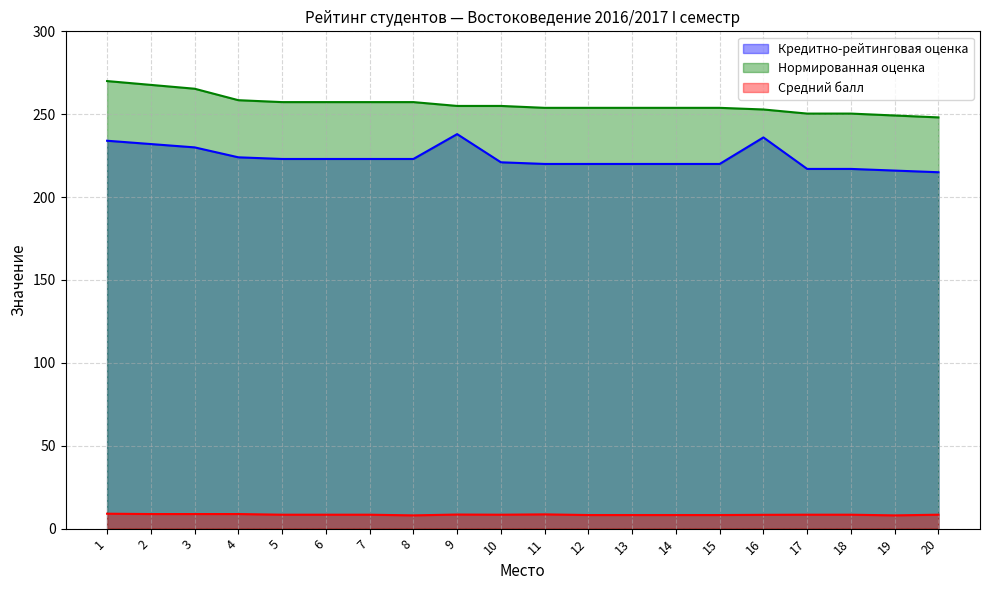

Reading left to right, extract all data points from this chart.

Кредитно-рейтинговая оценка: 1=234.0	2=232.0	3=230.0	4=224.0	5=223.0	6=223.0	7=223.0	8=223.0	9=238.0	10=221.0	11=220.0	12=220.0	13=220.0	14=220.0	15=220.0	16=236.0	17=217.0	18=217.0	19=216.0	20=215.0
Нормированная оценка: 1=270.0	2=267.7	3=265.4	4=258.5	5=257.3	6=257.3	7=257.3	8=257.3	9=255.0	10=255.0	11=253.8	12=253.8	13=253.8	14=253.8	15=253.8	16=252.9	17=250.4	18=250.4	19=249.2	20=248.1
Средний балл: 1=9.0	2=8.8	3=8.8	4=8.8	5=8.4	6=8.4	7=8.4	8=8.0	9=8.5	10=8.4	11=8.6	12=8.2	13=8.2	14=8.2	15=8.2	16=8.3	17=8.4	18=8.4	19=8.0	20=8.4